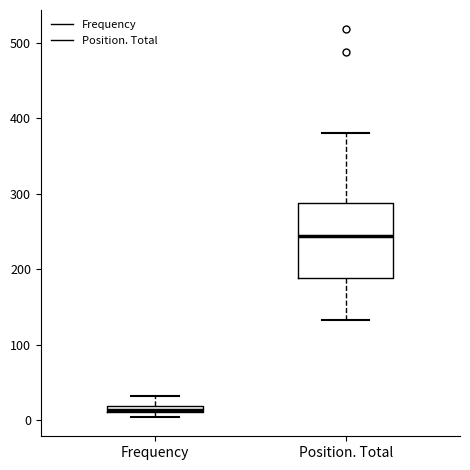

Which box is the tallest, from its lower edge to its upper edge?

Position. Total